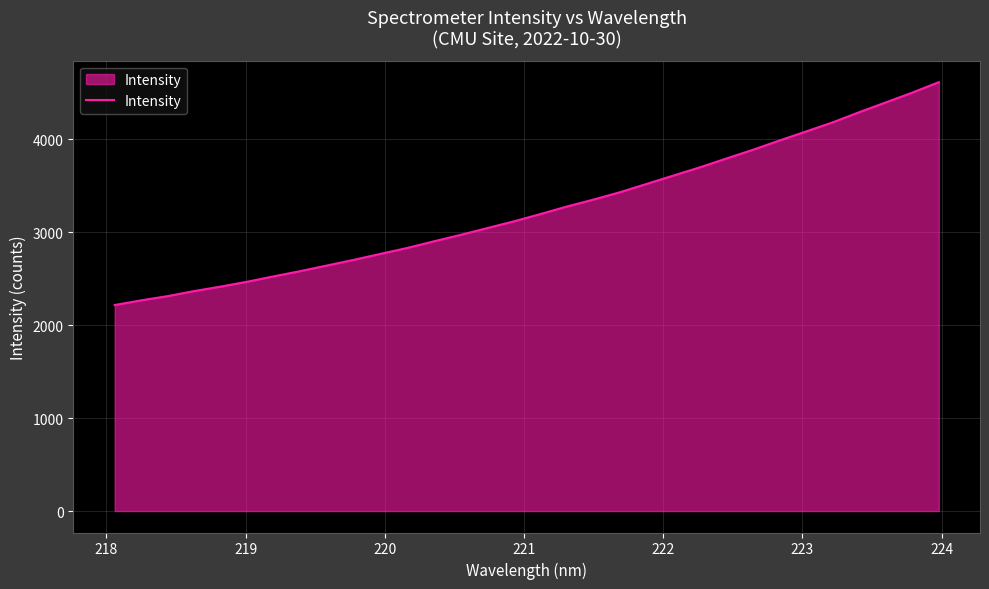

What is the difference between the second highest and second lowest values?

2233.9